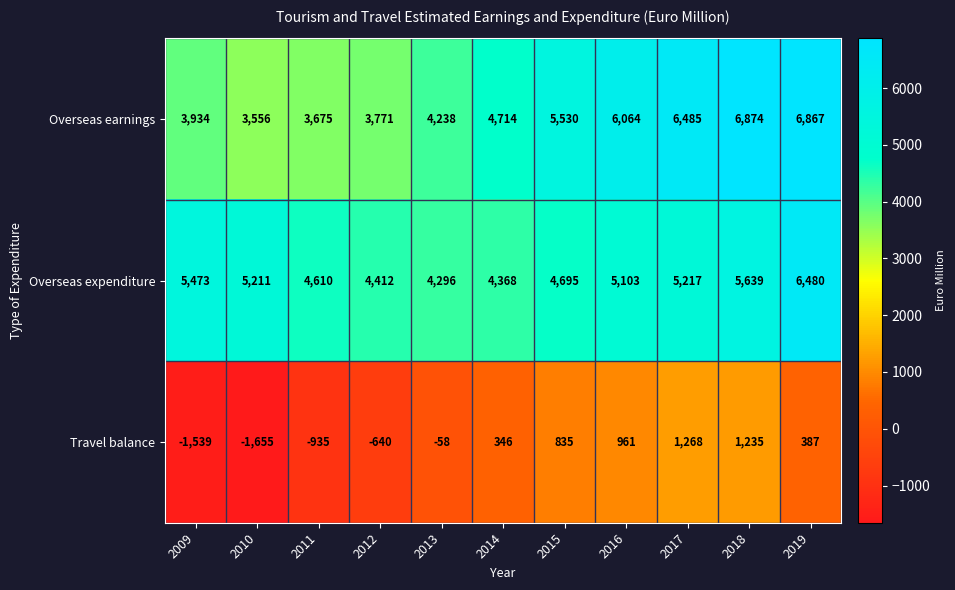

What is the total value across all series at 2019?

13734